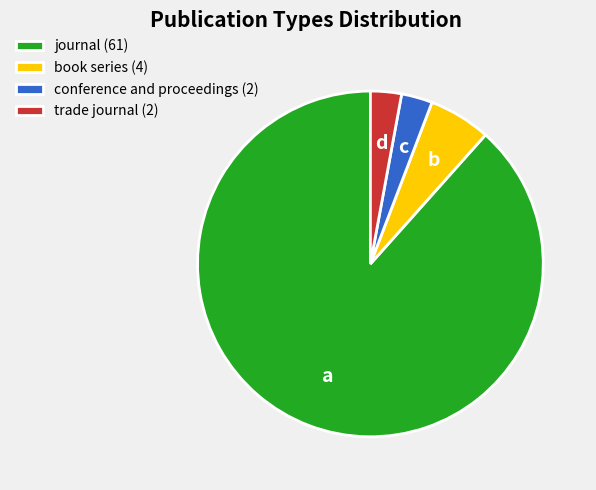

How many segments does this pie chart have?

4